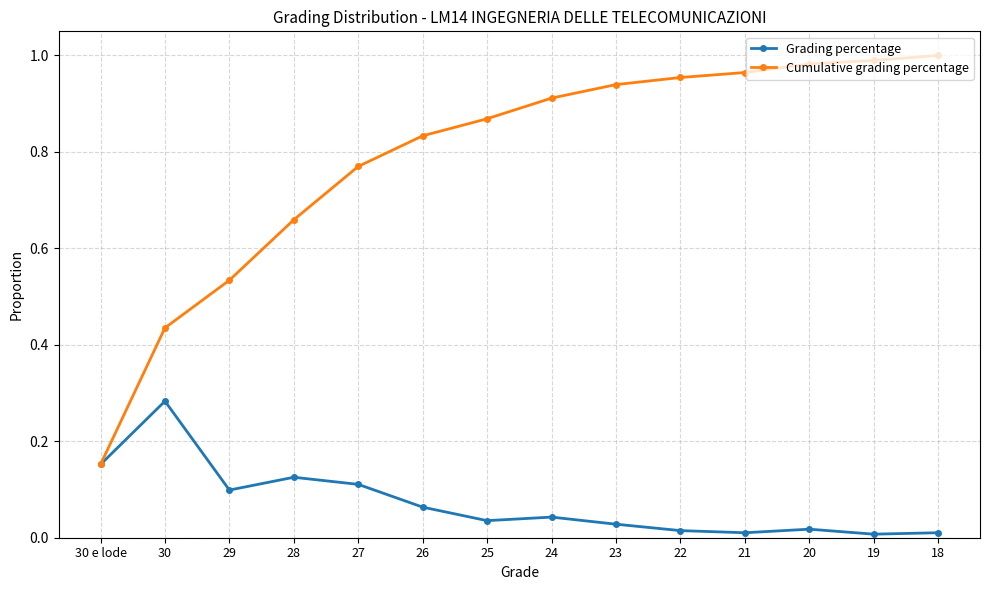

Which series has the largest total across all categories?

Cumulative grading percentage